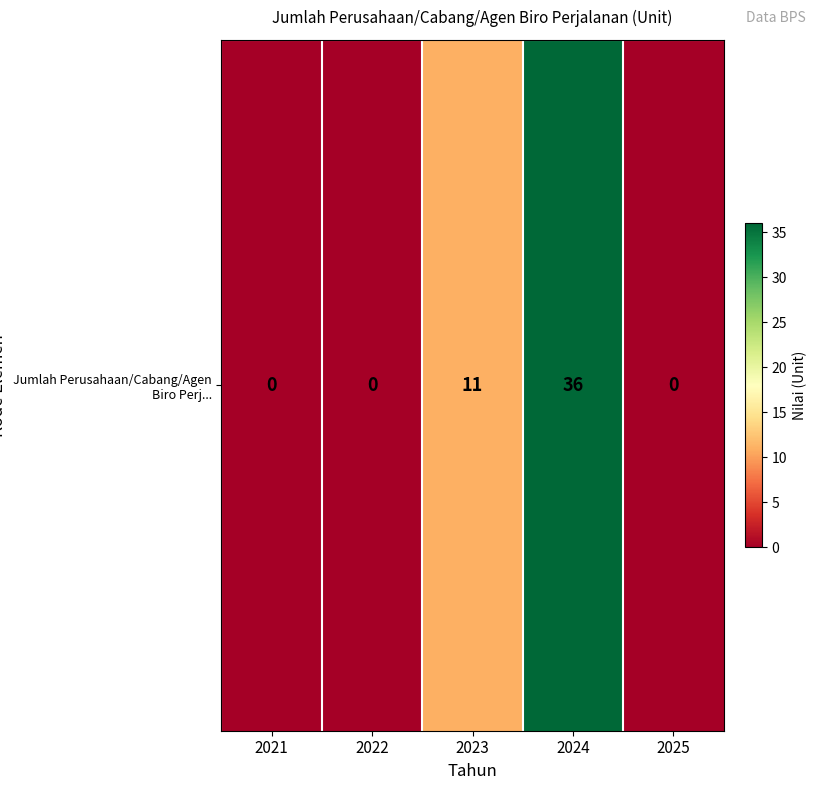

Between 2024 and 2023, which is larger?

2024